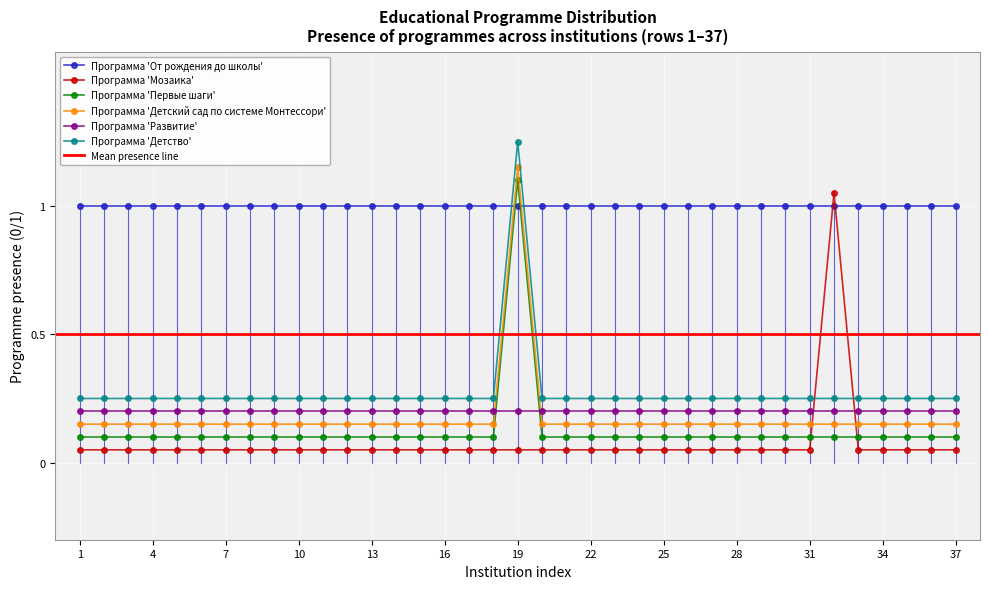

True or false: Программа 'Детство' has a value of 0.1 at 9.

False